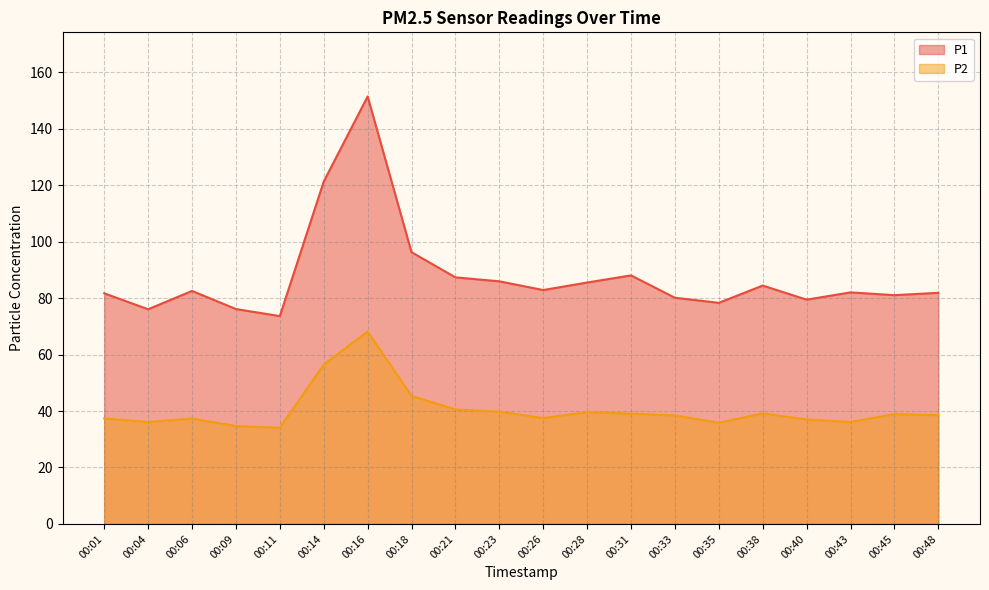

Rank the series at 00:40 from lowest to highest value.

P2, P1